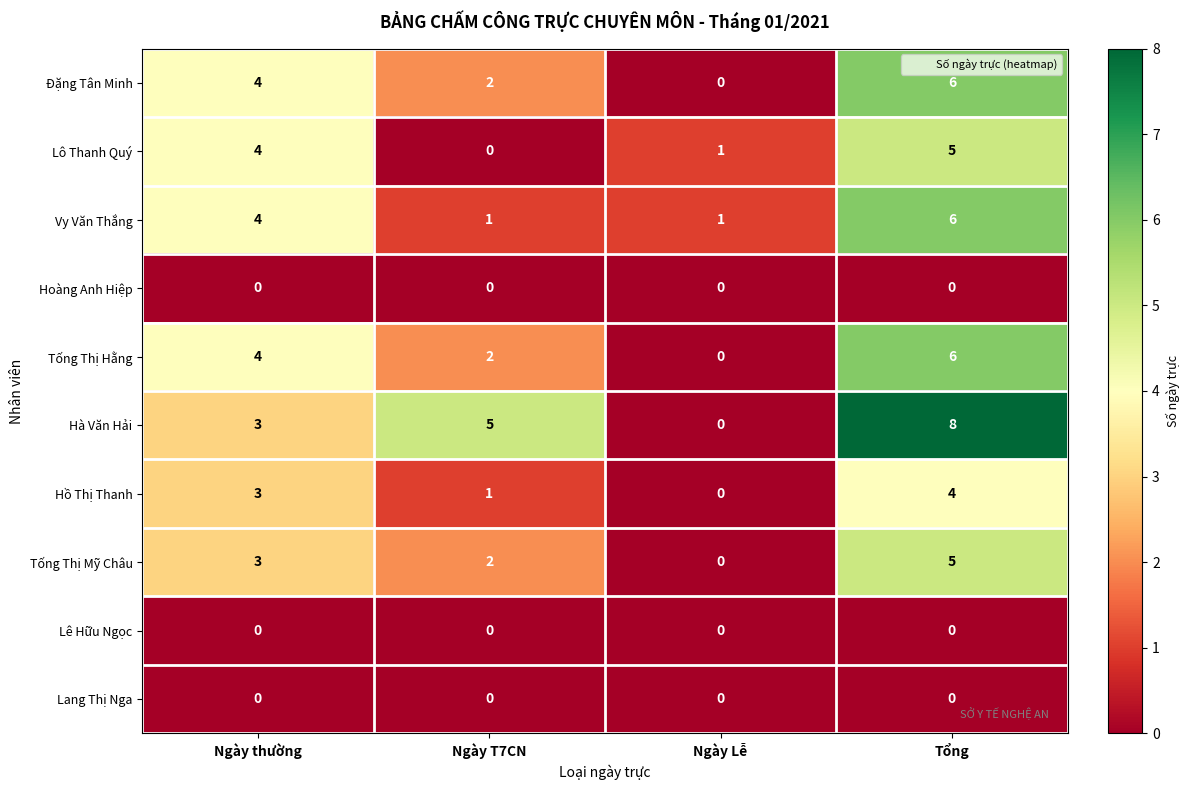

The value of Lê Hữu Ngọc at Tổng is 0. True or false?

True